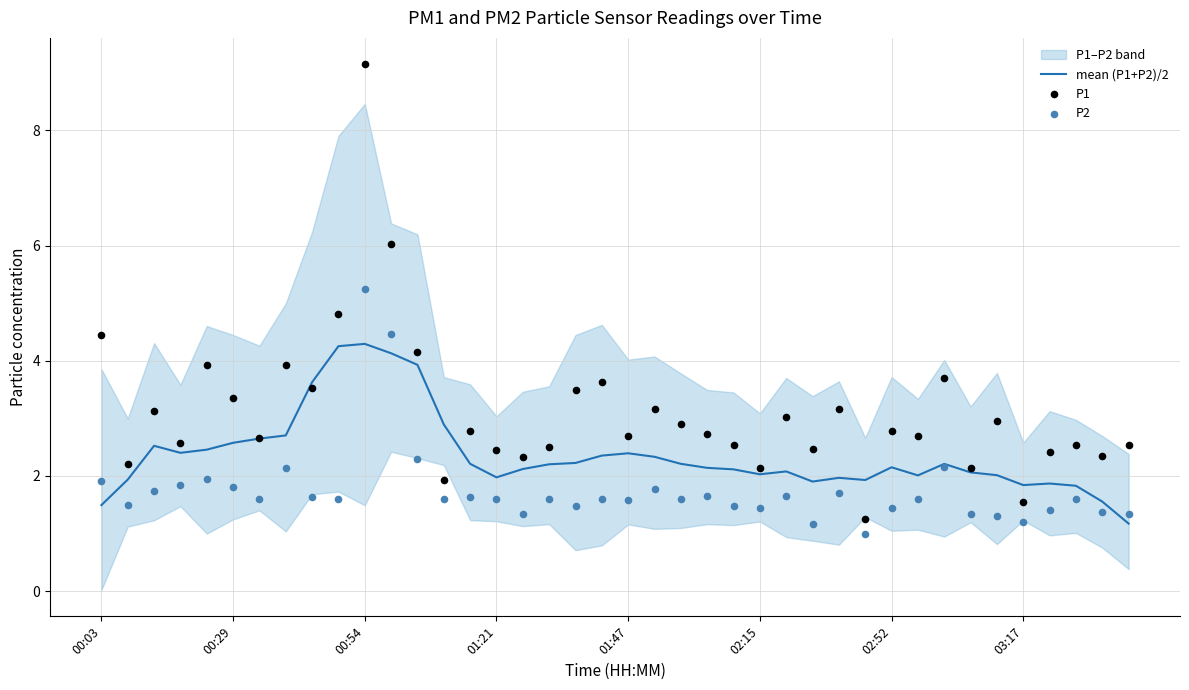

Which series reaches the minimum Y coordinate?

P2